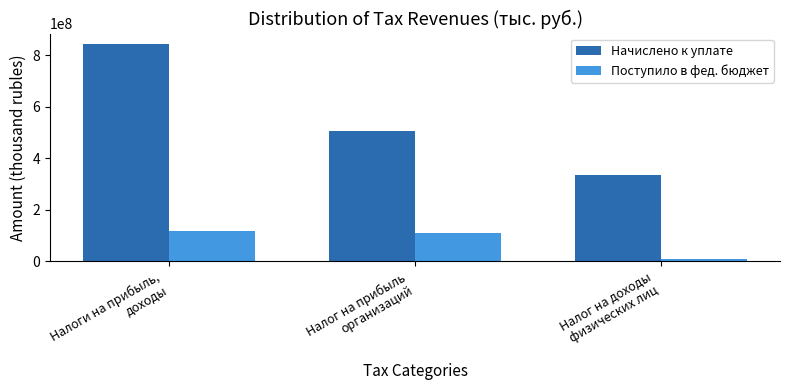

Rank the series at Налоги на прибыль,
доходы from highest to lowest value.

Начислено к уплате, Поступило в фед. бюджет